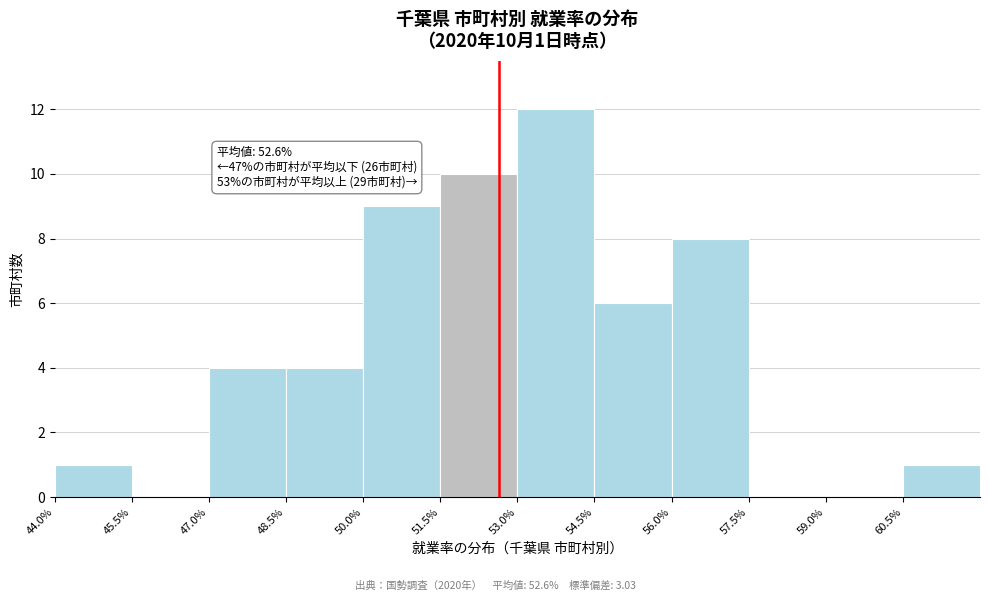

Over which range of the x-axis is the bar tallest?

53.0 to 54.5